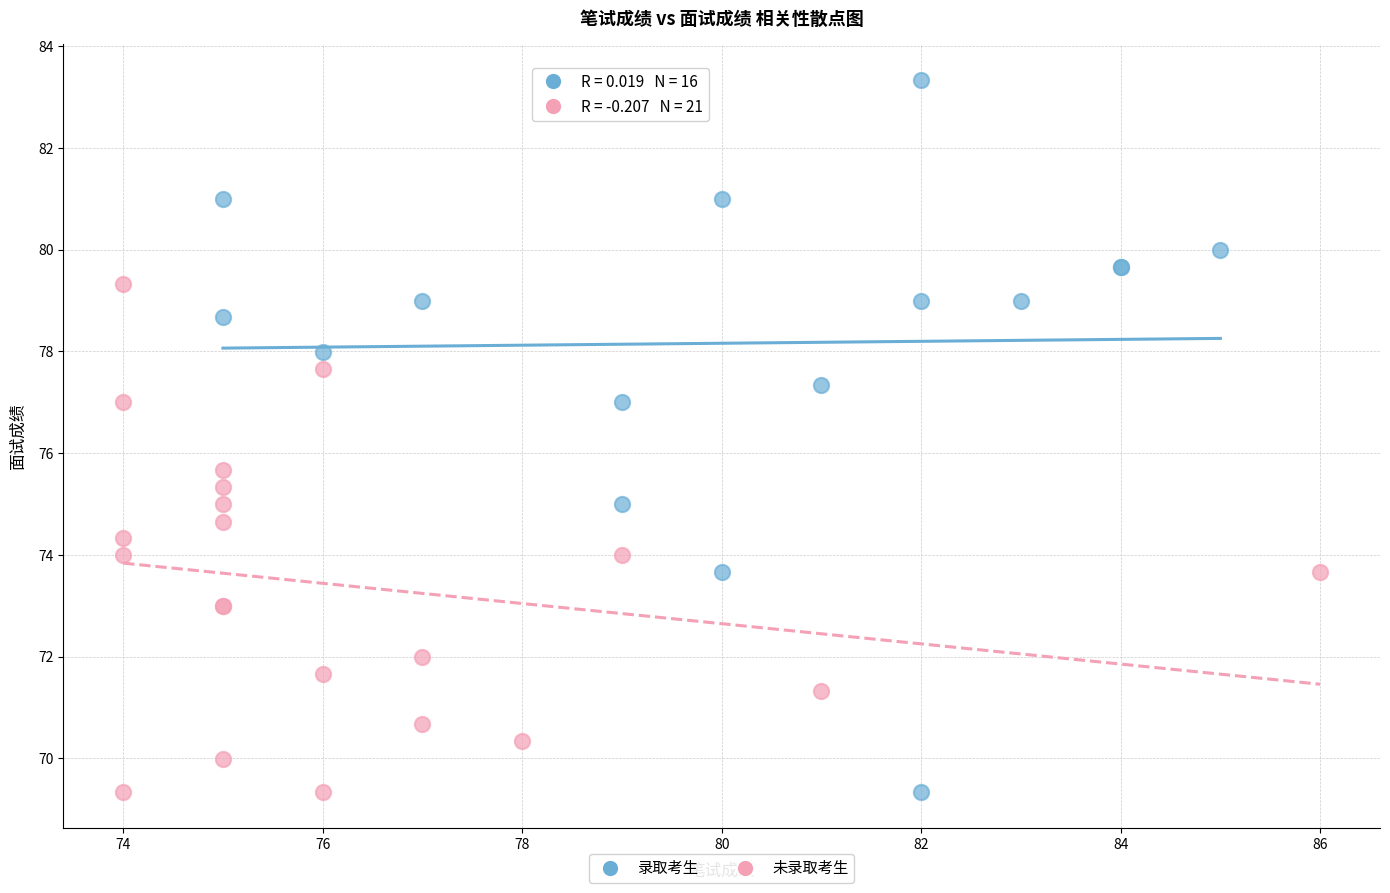

Which series reaches the maximum Y coordinate?

录取考生